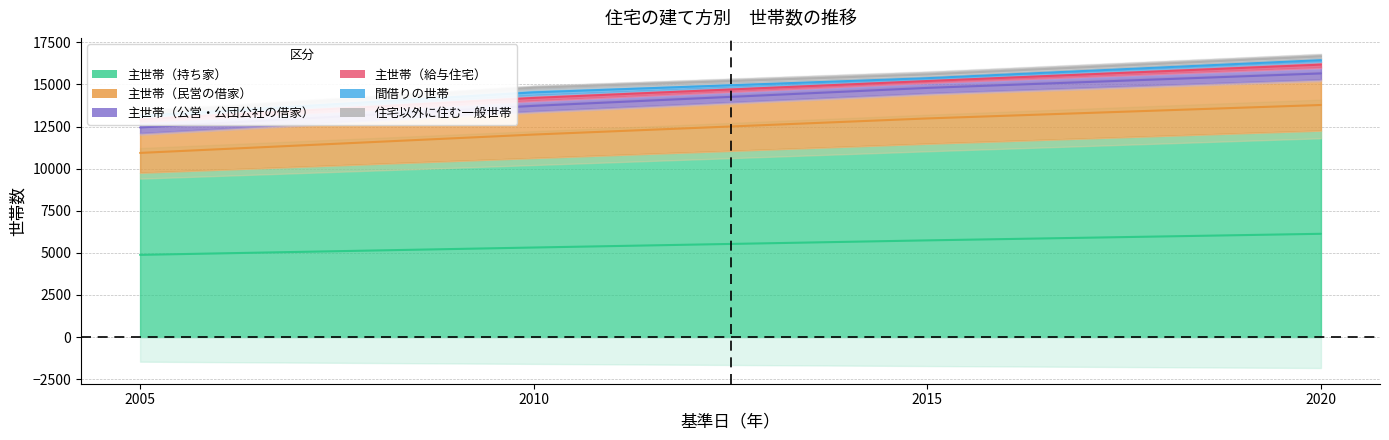

What is the value of the 間借りの世帯 point at the 3rd from the left?

145